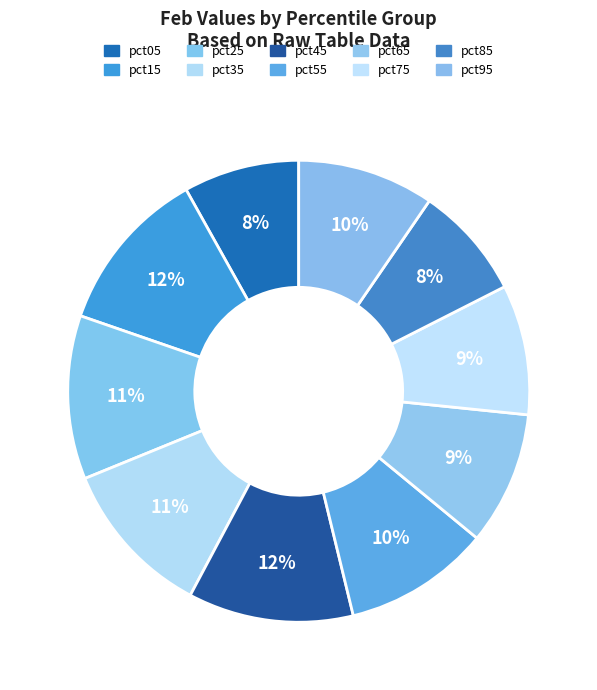

How many segments does this pie chart have?

10